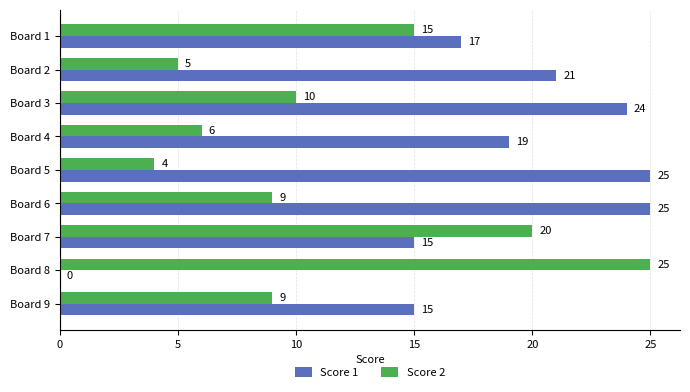

Between Board 2 and Board 4, which series saw the biggest shift?

Score 1